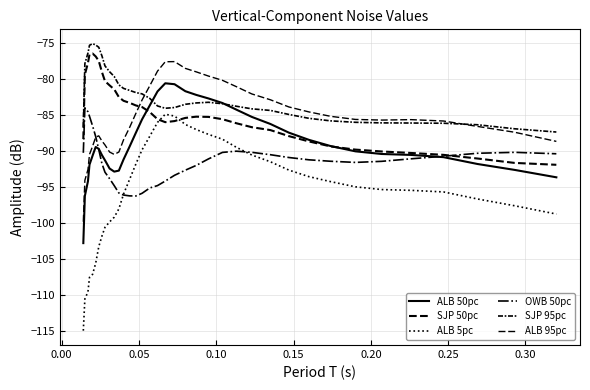

How many lines are shown in the chart?

6